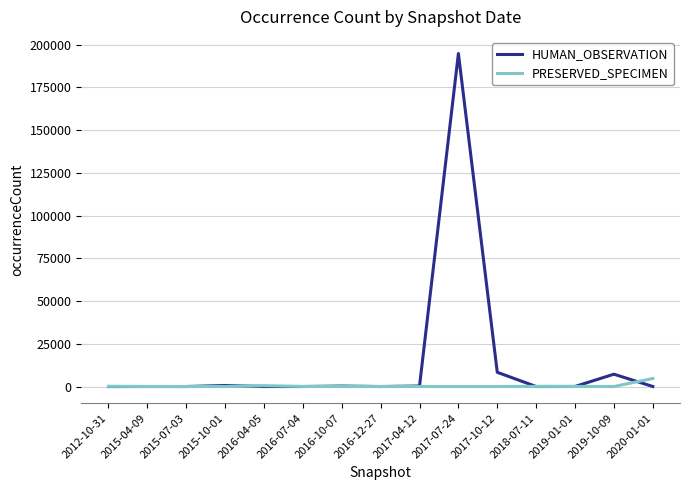

Which series changed the most between 2015-10-01 and 2017-07-24?

HUMAN_OBSERVATION